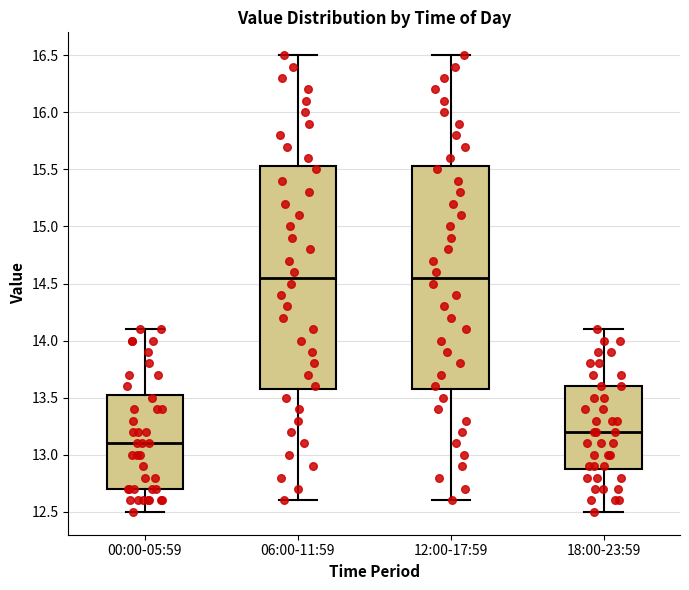

Reading left to right, read every box against the y-axis: the position of its median line, the range the box covers, and the ends of its whiskers. The values are not printed on the chart, so give them approximately, as read against the axis.

00:00-05:59: median 13.10, box 12.70 to 13.55, whiskers 12.50 to 14.10
06:00-11:59: median 14.55, box 13.60 to 15.55, whiskers 12.60 to 16.50
12:00-17:59: median 14.55, box 13.60 to 15.55, whiskers 12.60 to 16.50
18:00-23:59: median 13.20, box 12.90 to 13.60, whiskers 12.50 to 14.10